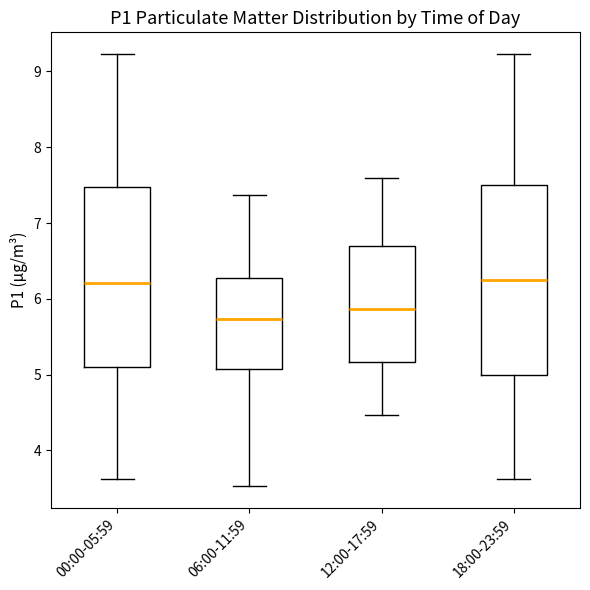

Where does the upper whisker of the box for 00:00-05:59 end on the y-axis? The values are not printed on the chart, so give them approximately, as read against the axis.

9.2